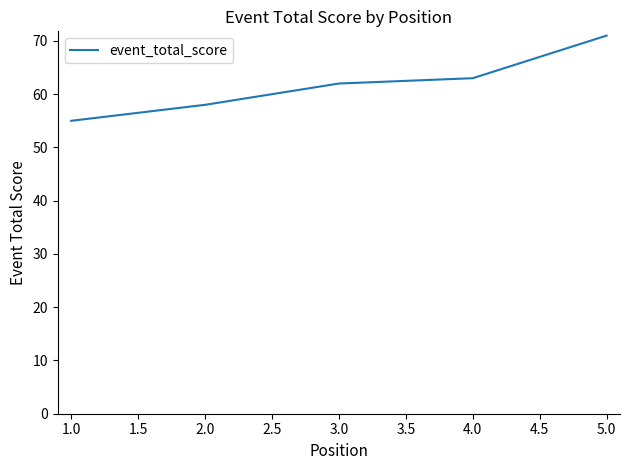

What is the approximate value at 4.0?

63